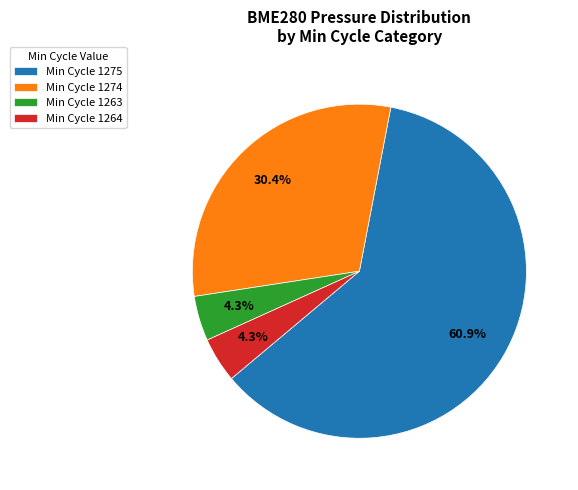

Does Min Cycle 1274 account for over 50% of the chart?

No